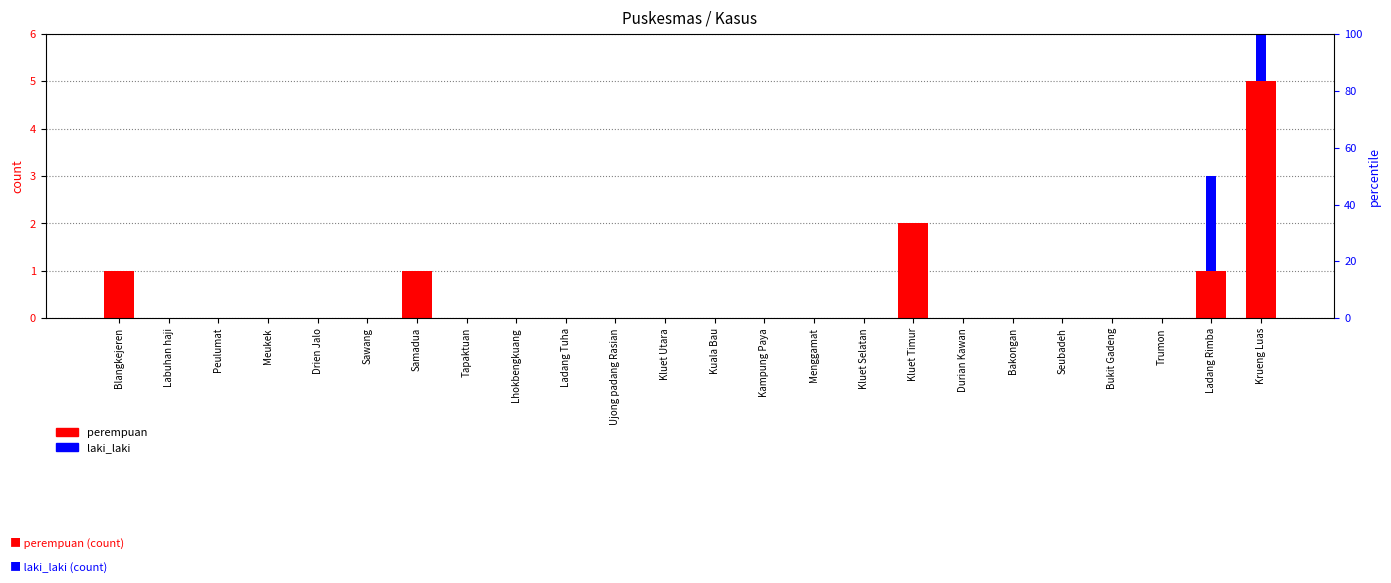

What is the difference between the maximum and minimum values in the laki_laki series?

2